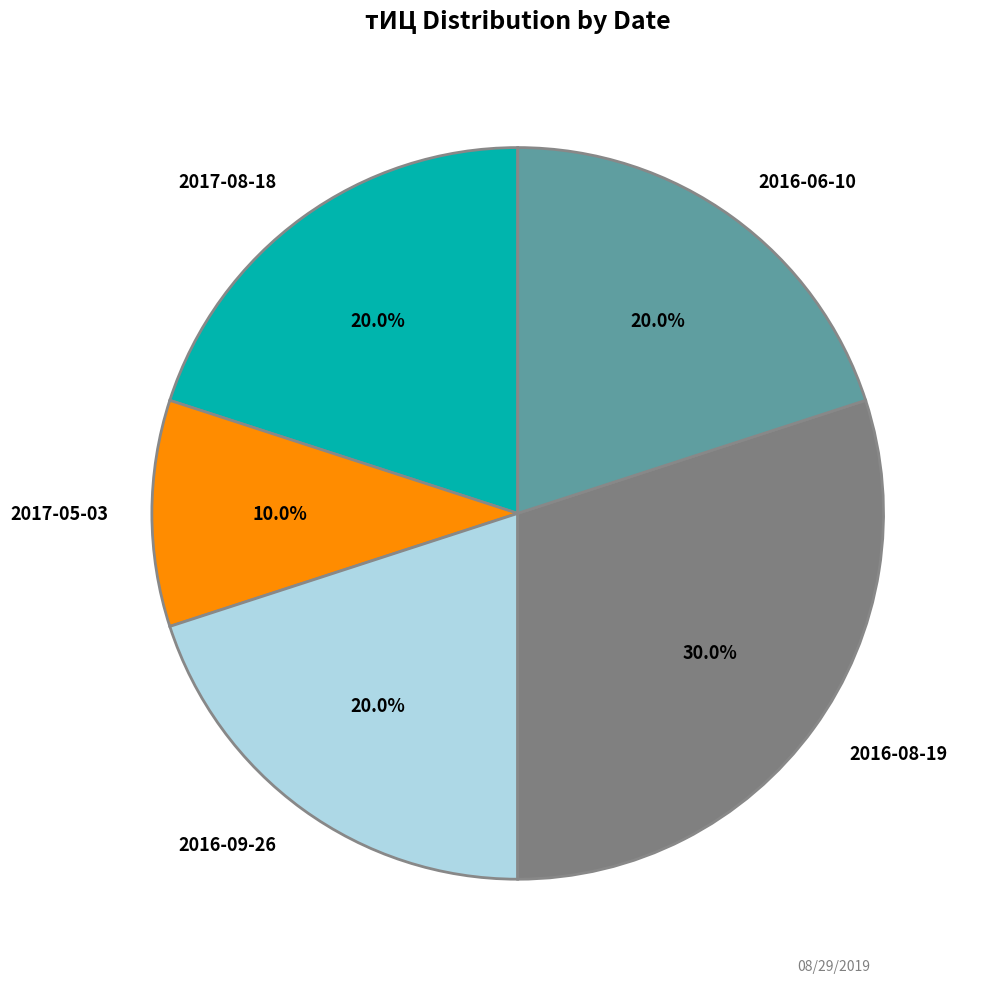

What percentage is NOT represented by 2017-08-18?

80.0%